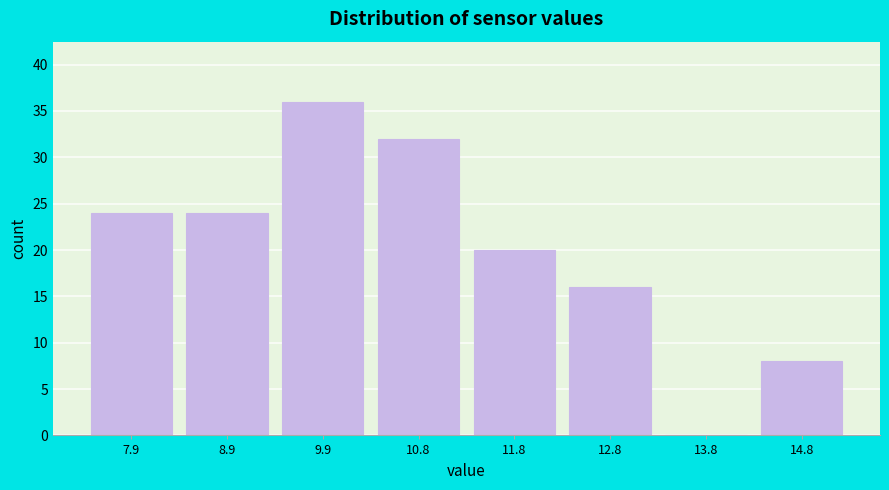

Which range on the x-axis has the tallest bar?

9.4 to 10.3